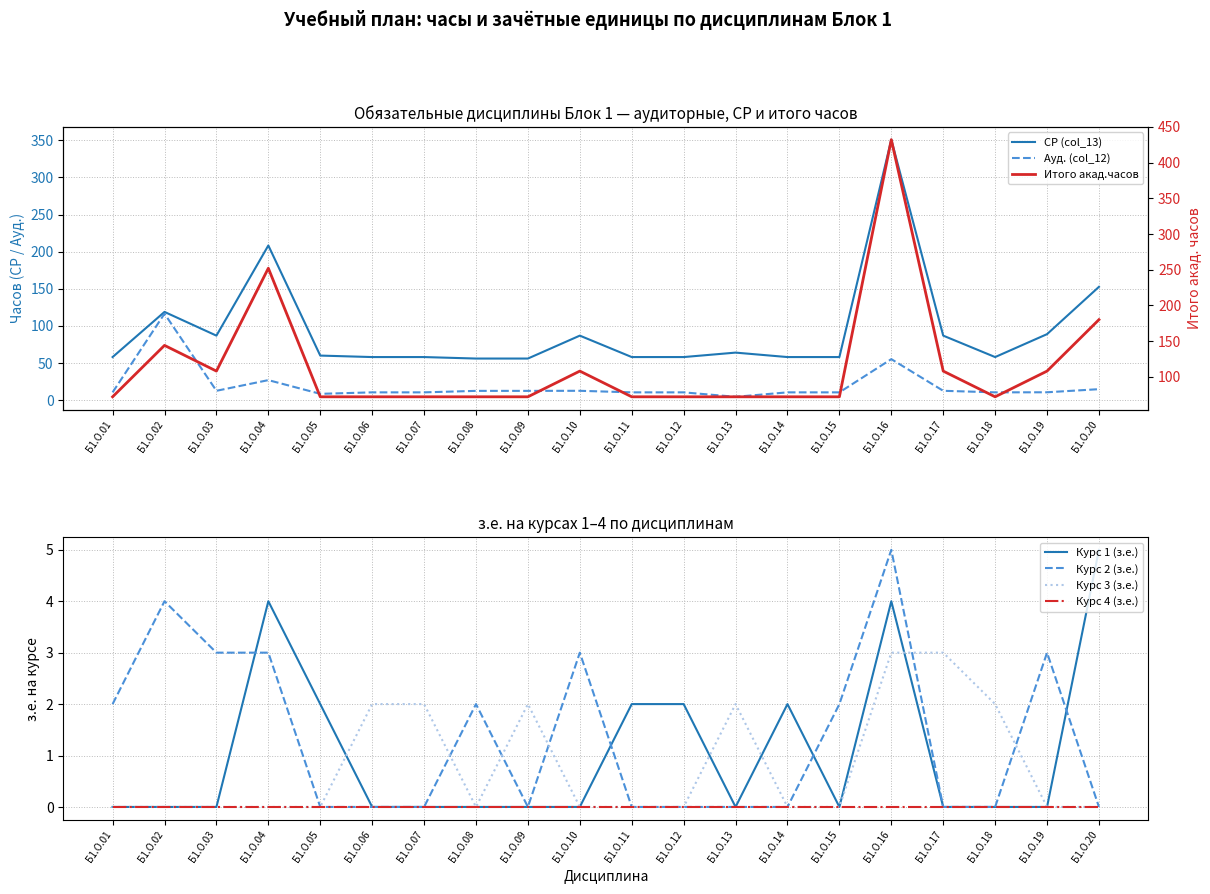

How many interior local valleys does the Итого акад.часов series have?

2